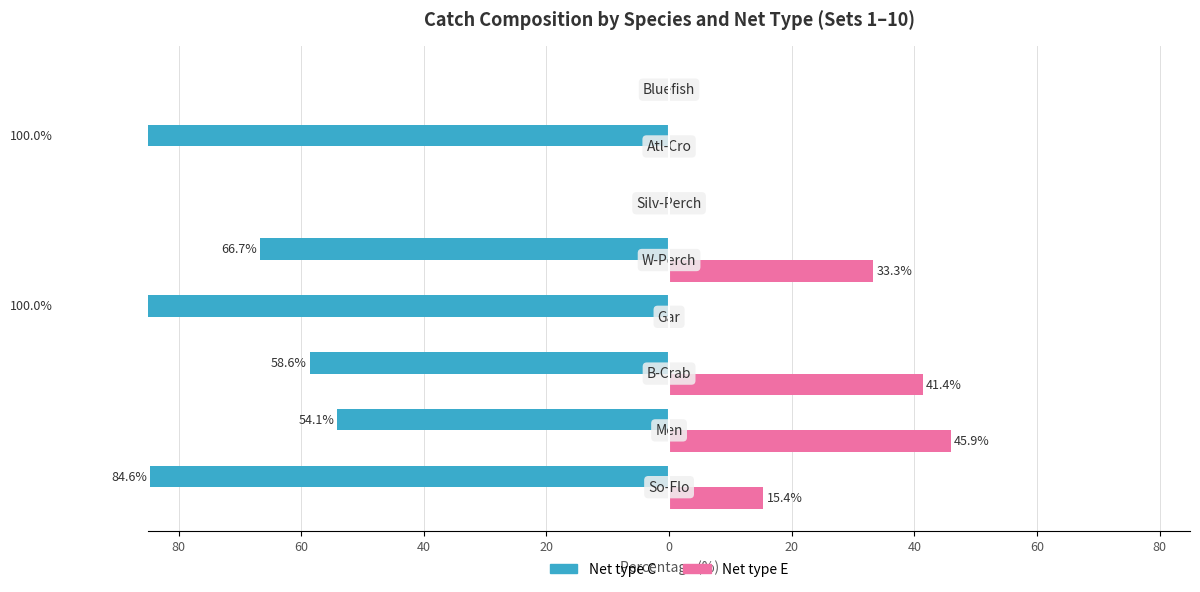

What is the sum of all Net type E values?

136.0